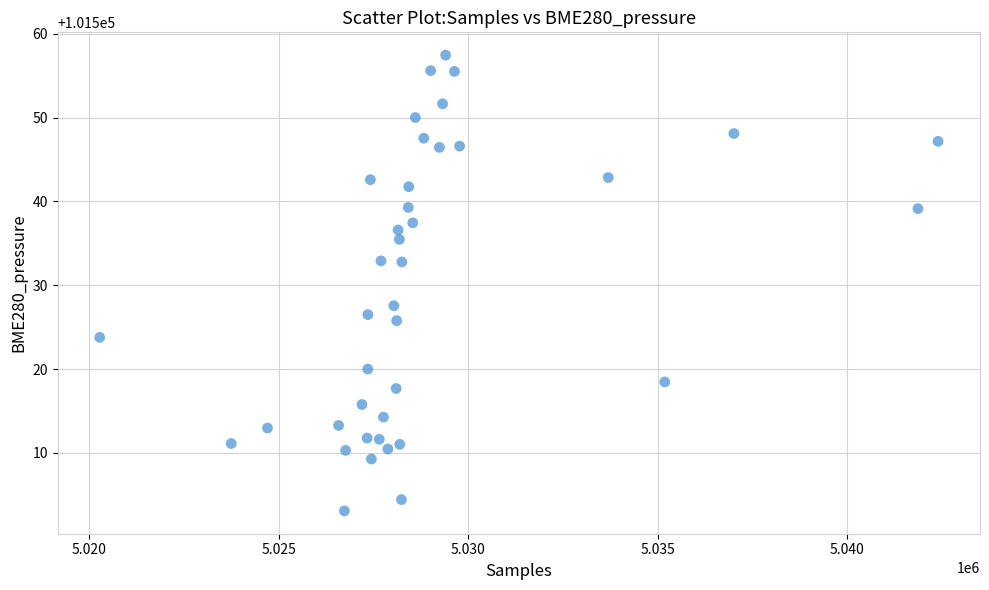

What is the range of X values (max minus min)?

22112.0